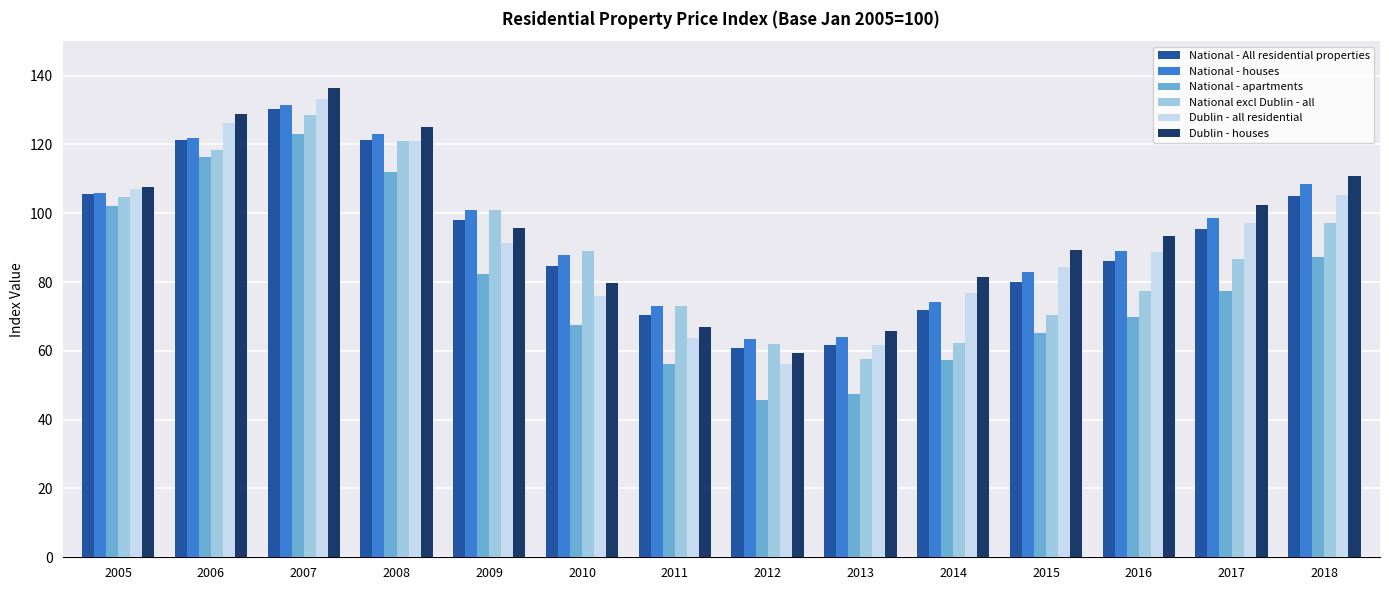

What is the lowest value of the Dublin - houses series?

59.5